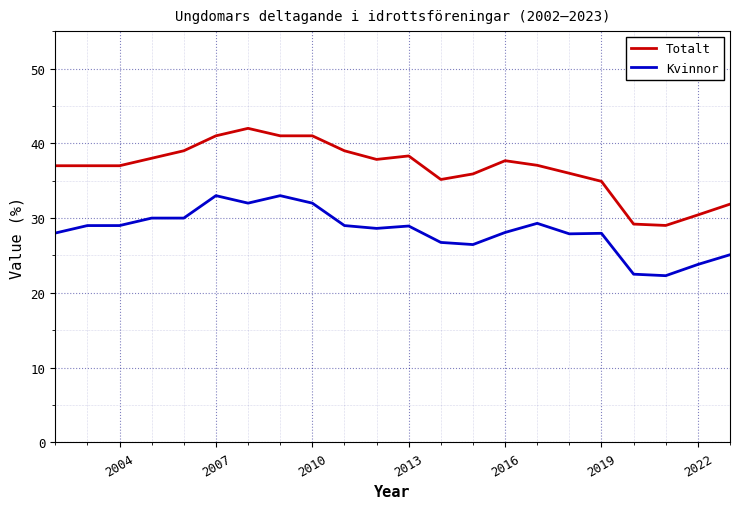

True or false: Totalt and Kvinnor cross at least once.

False